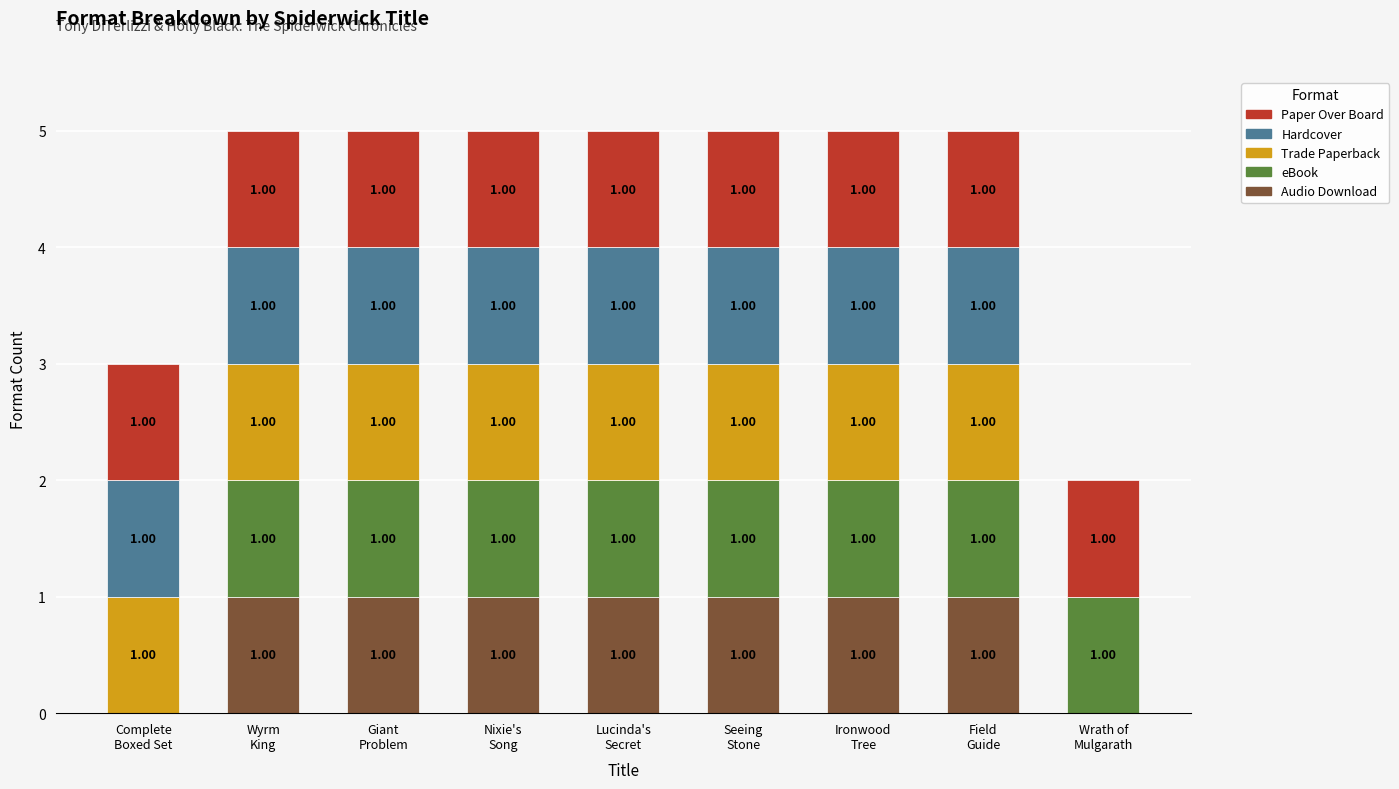

Does the chart contain stacked bars?

Yes